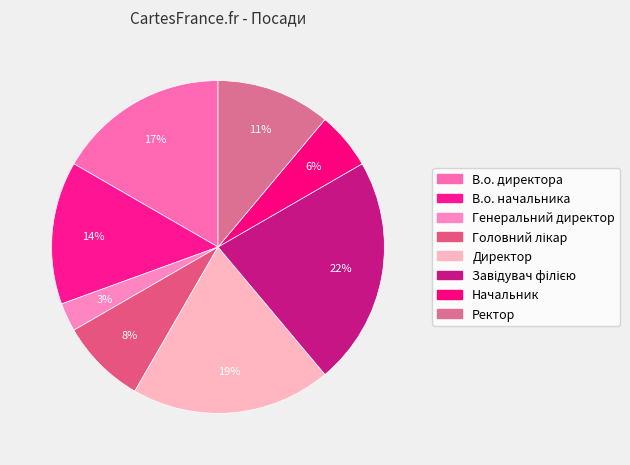

Combined, what portion of the pie is Начальник and Ректор?

16.7%